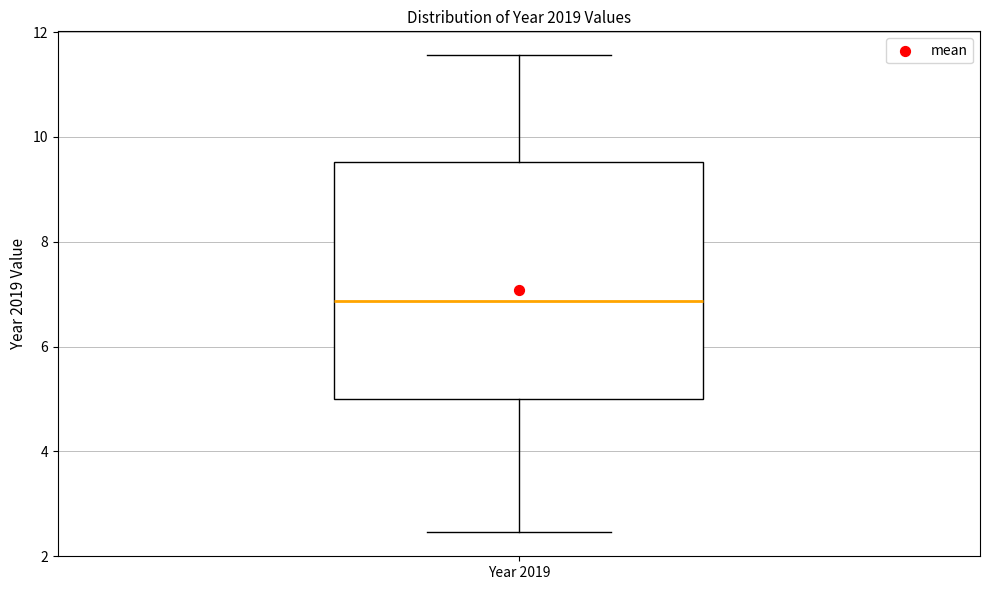

Where does the upper whisker of the box for Year 2019 end on the y-axis? The values are not printed on the chart, so give them approximately, as read against the axis.

11.6